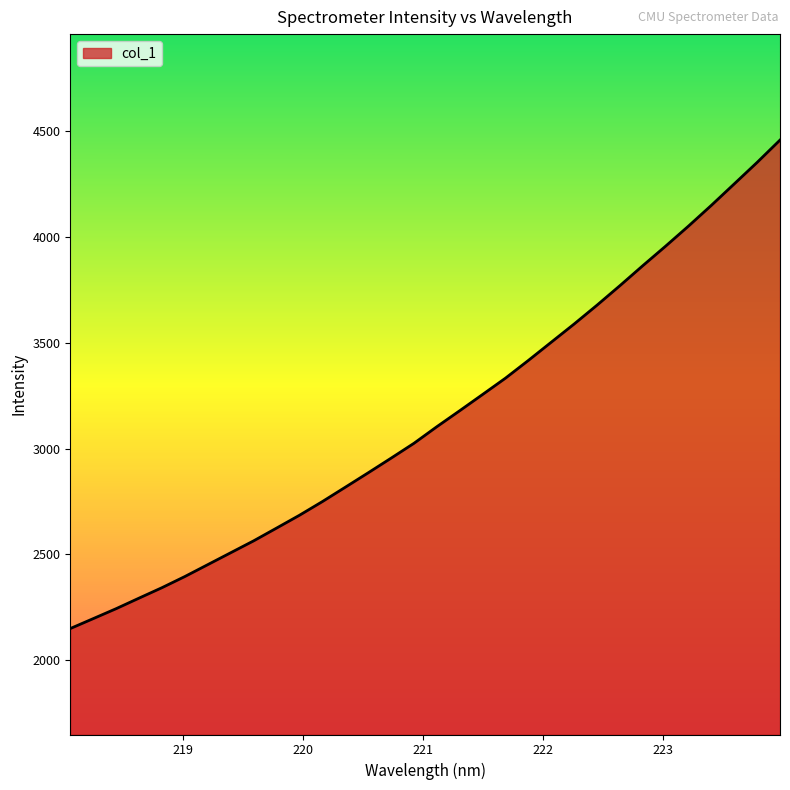

Does the chart have visible grid lines?

No